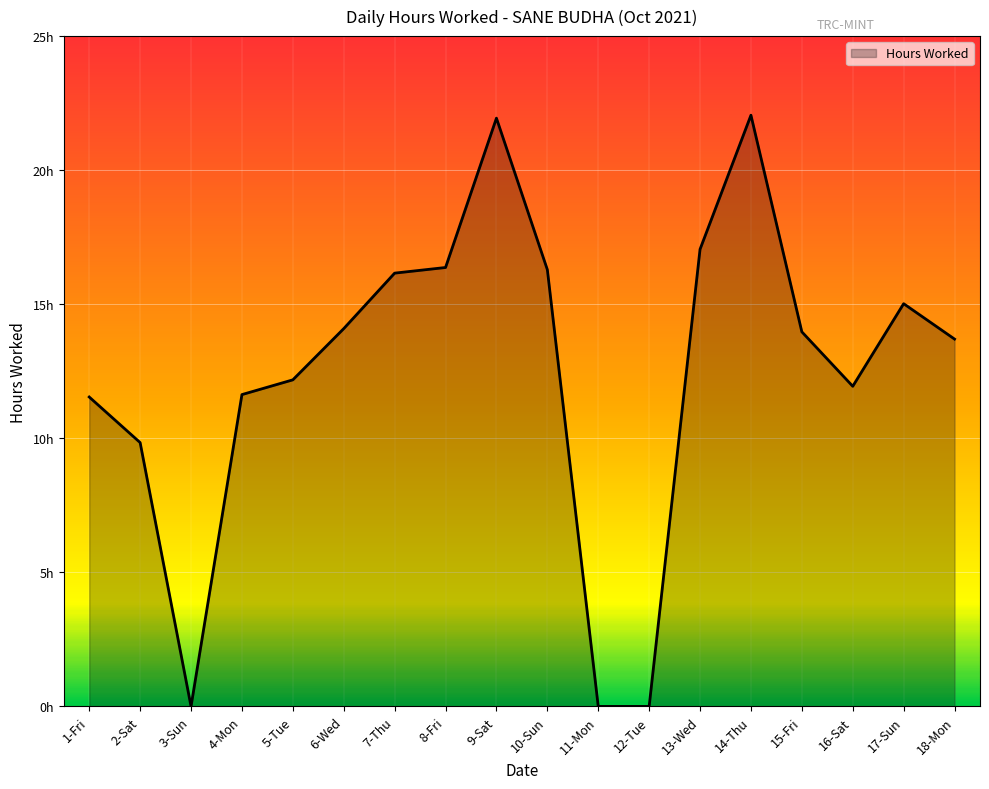

Where is the data nearest to the value 11?

1-Fri